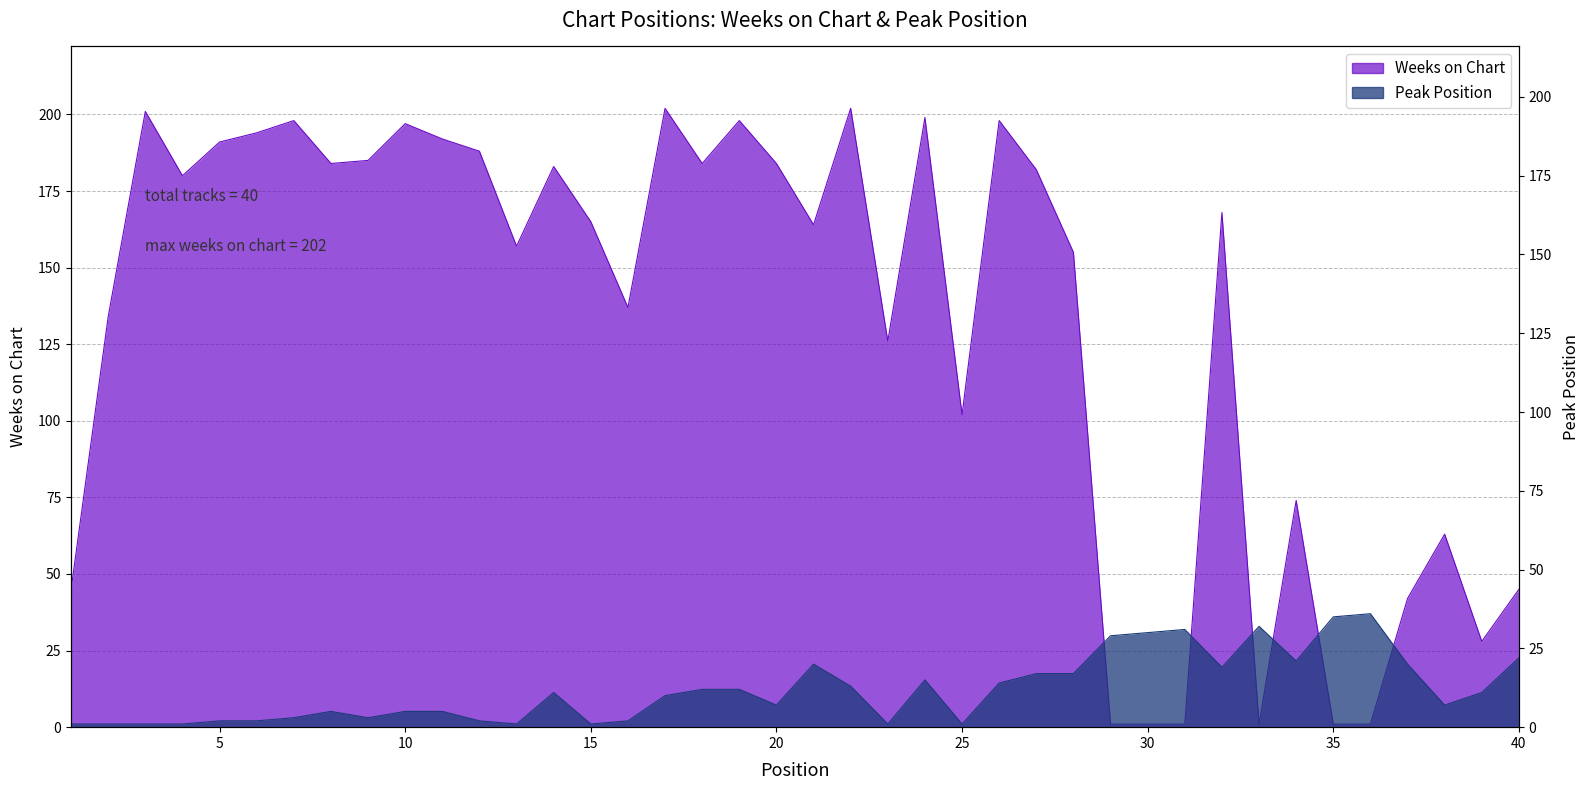

What is the average value of the Peak Position series?

12